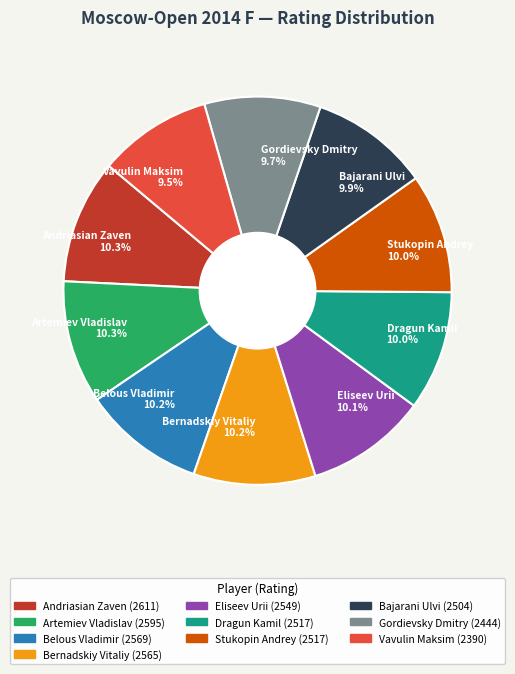

Approximately how many times larger is the value at Stukopin Andrey 10.0% compared to Artemiev Vladislav 10.3%?

1.0